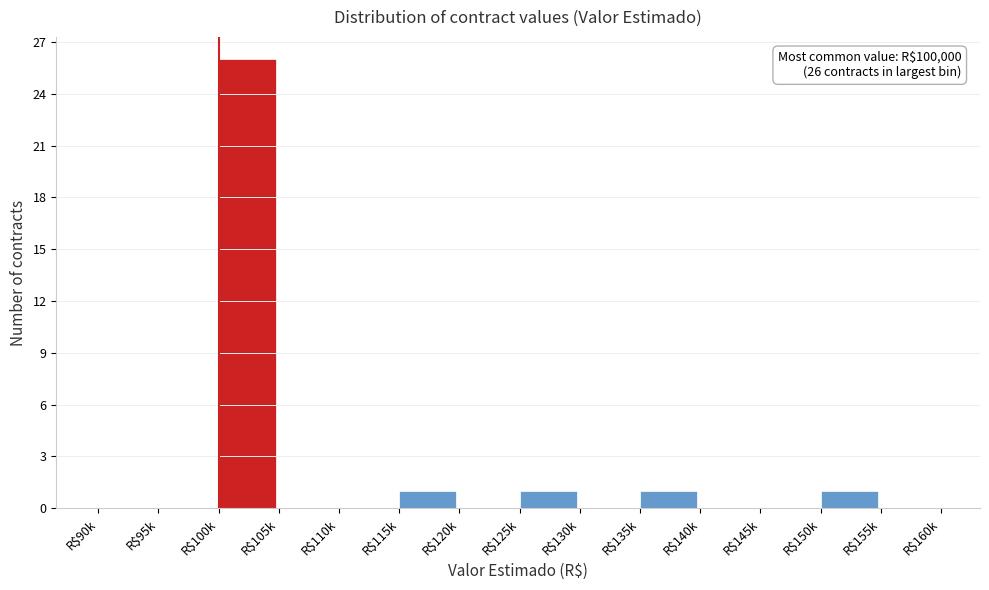

What is the sum of all values?

30